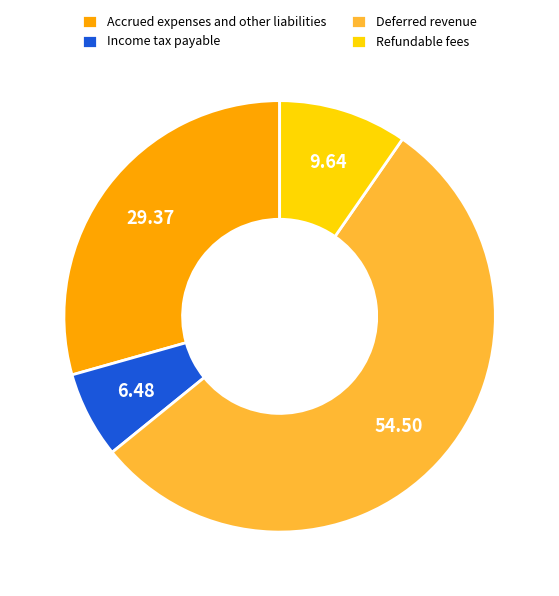

True or false: Accrued expenses and other liabilities accounts for 29% of the total.

True